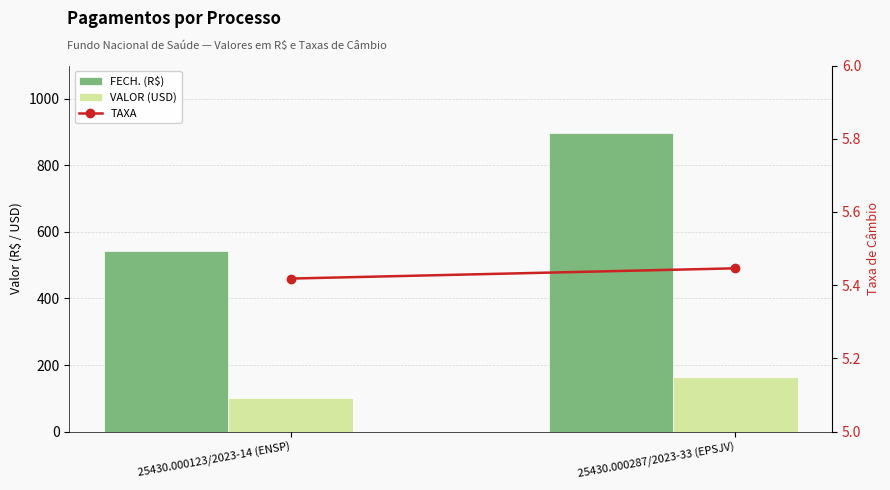

Which category has the highest value across all series?

25430.000287/2023-33 (EPSJV)